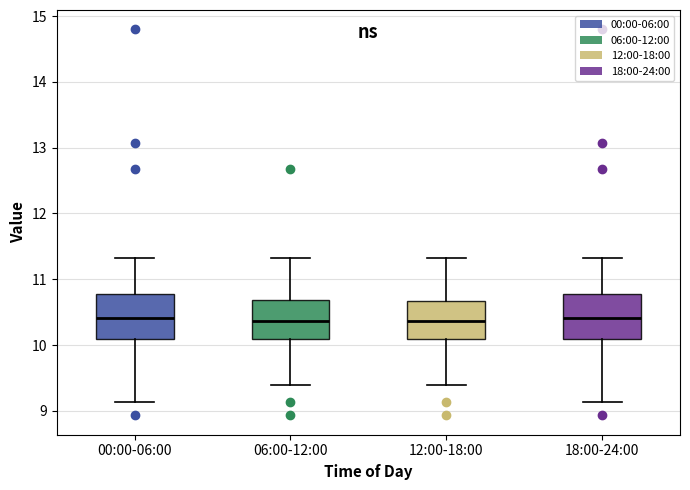

Where does the lower whisker of the box for 18:00-24:00 end on the y-axis? The values are not printed on the chart, so give them approximately, as read against the axis.

9.1